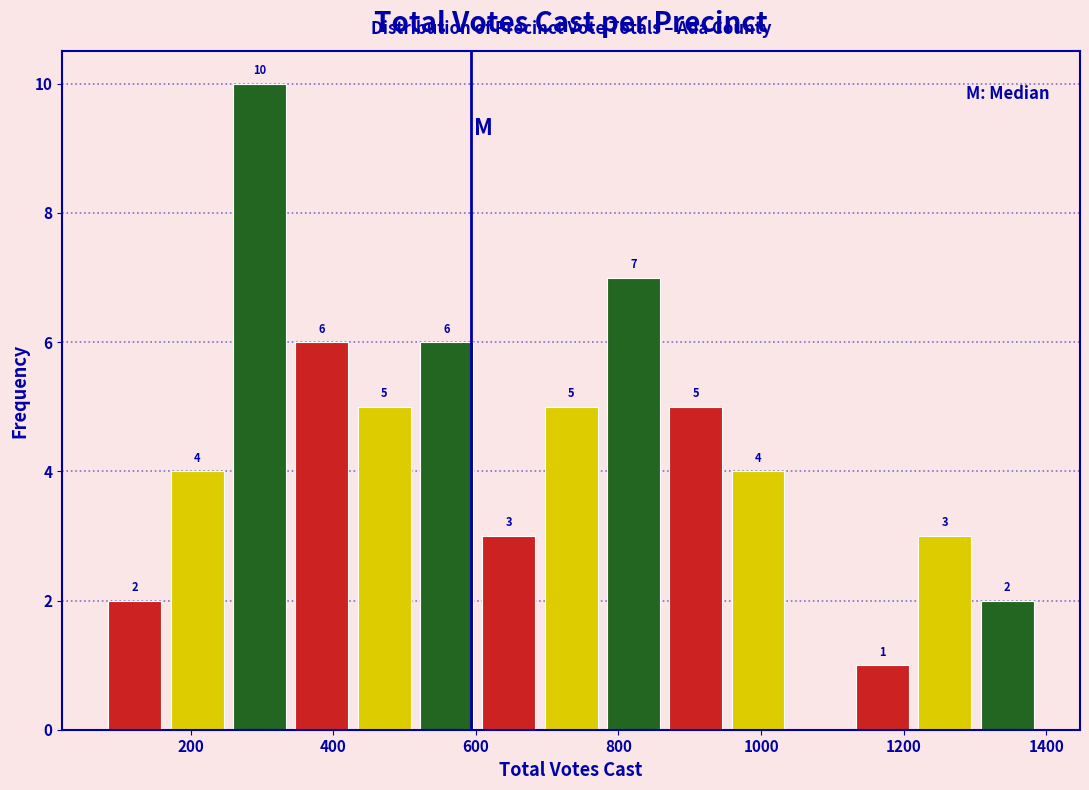

Over which range of the x-axis is the bar tallest?

260 to 340